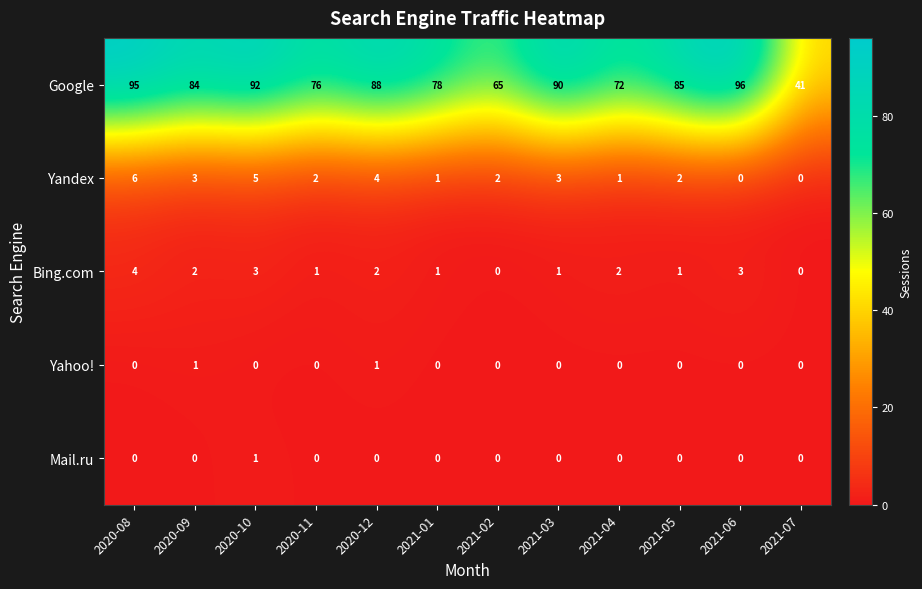

Which series has the largest total across all categories?

Google